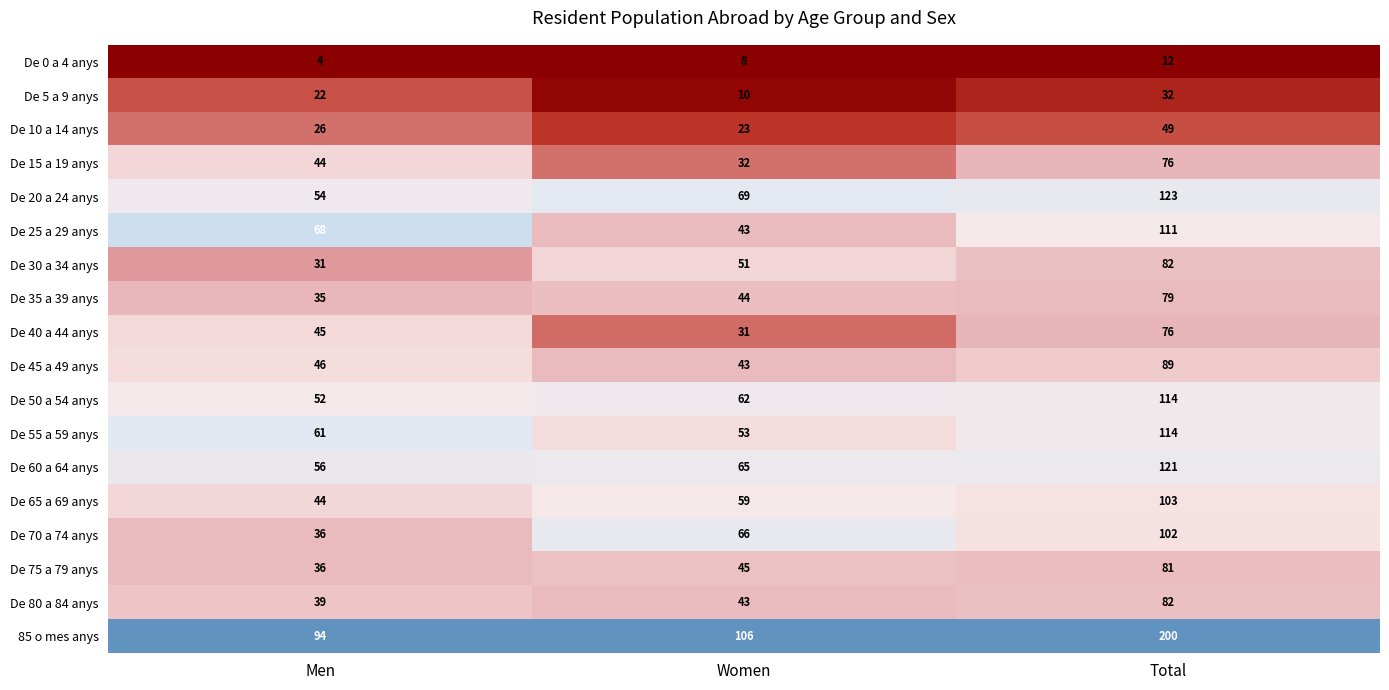

How many De 30 a 34 anys values are between 31 and 82?

3